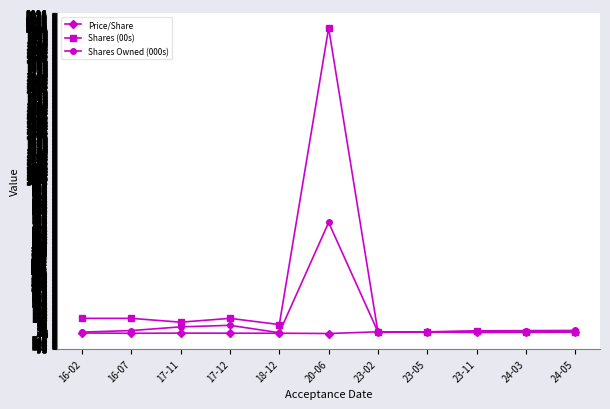

What value does the Price/Share series have at 20-06?

0.8